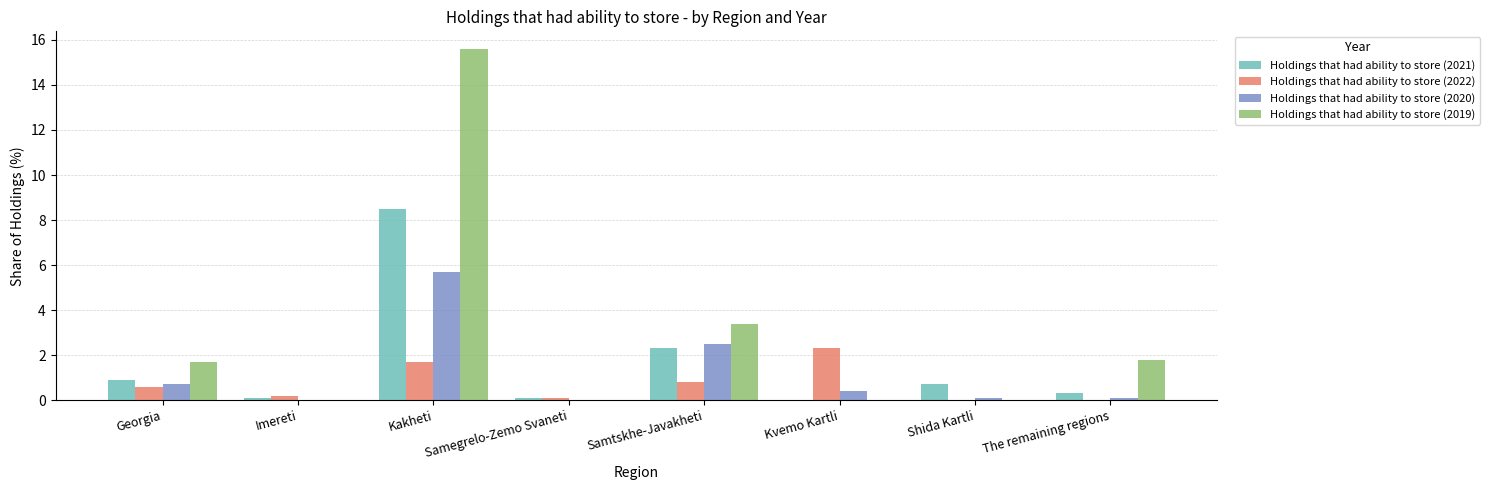

Which label corresponds to the largest value in the chart?

Kakheti